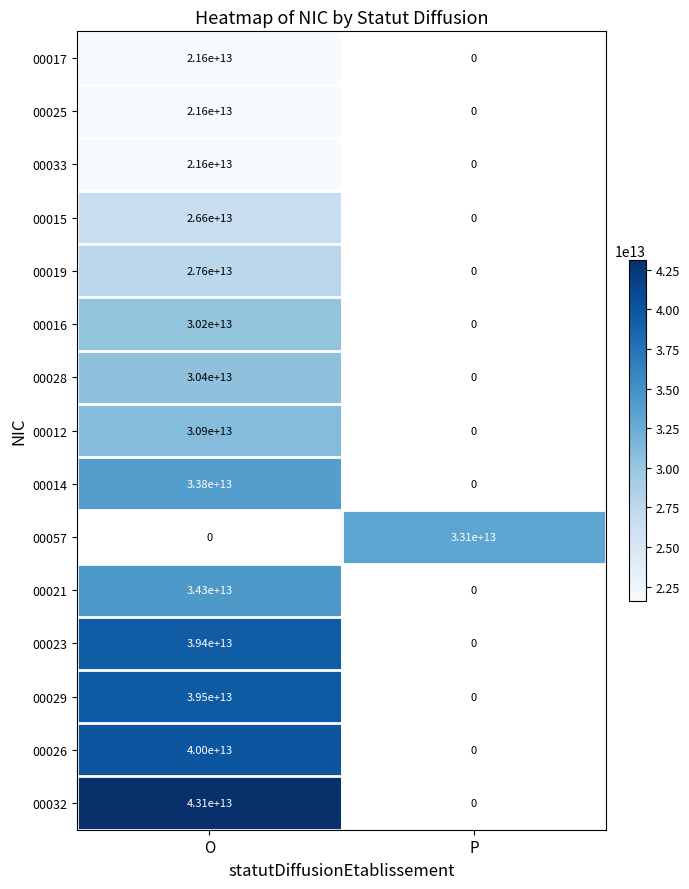

Is the value of 00019 at O greater than the value of 00021 at O?

No